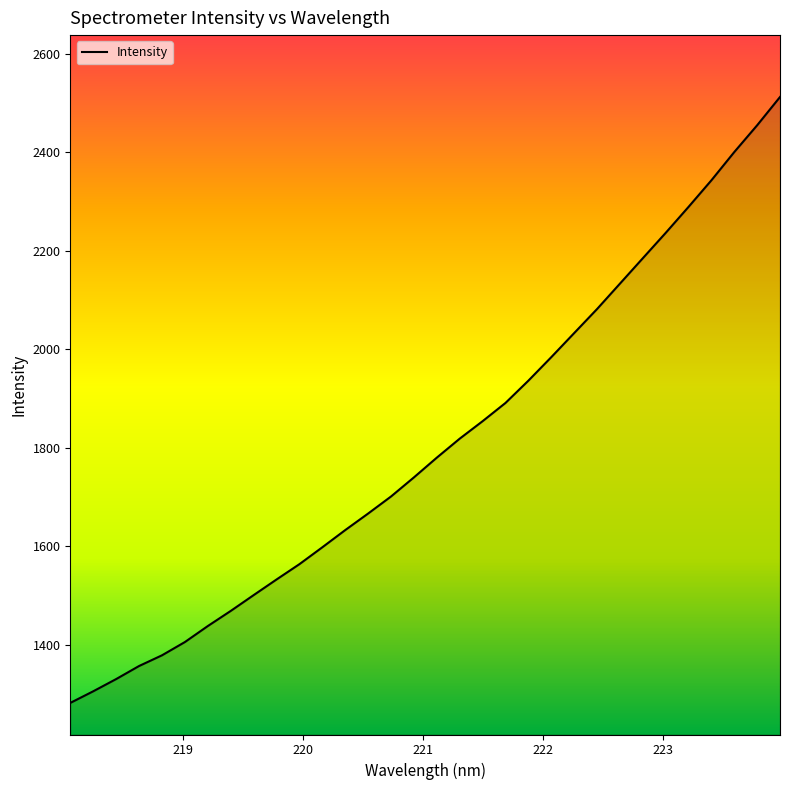

What is the difference between the maximum and second lowest values?

1206.4